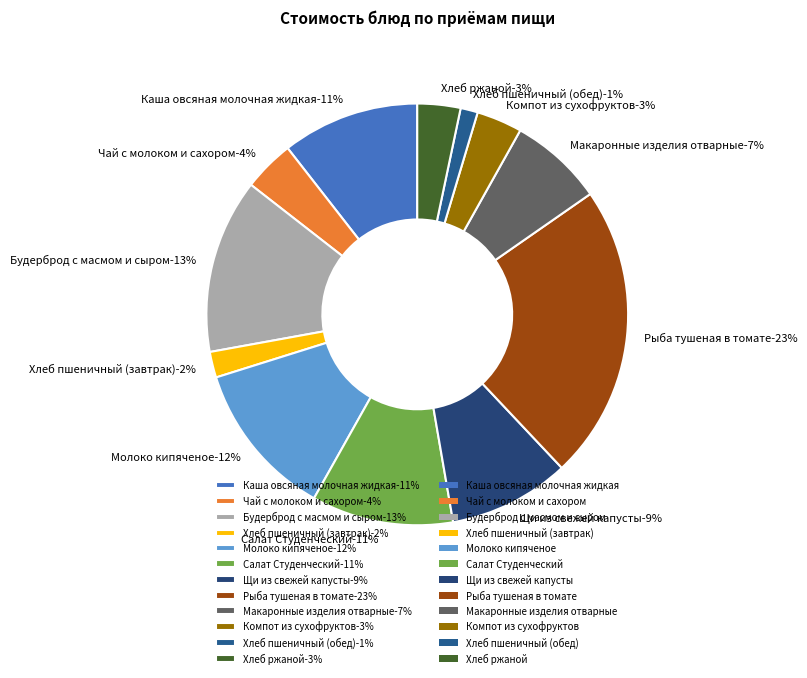

To the nearest percent, what percentage of the pie is Салат Студенческий?

11%